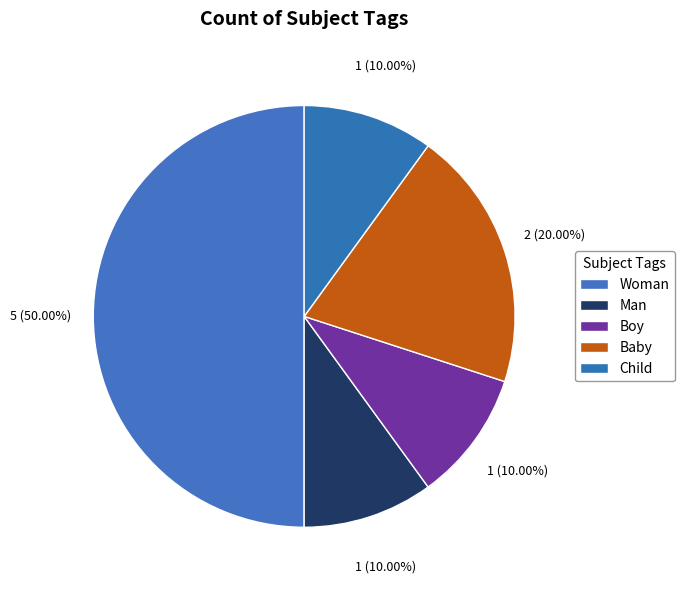

Rank the categories by value from lowest to highest.

Man, Boy, Child, Baby, Woman